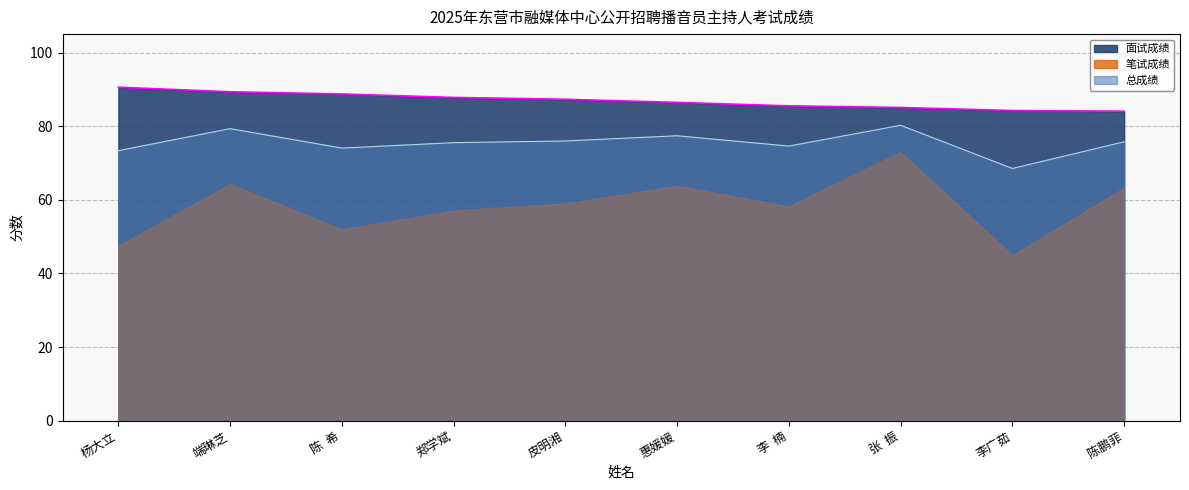

True or false: 总成绩 and 面试成绩 intersect in this chart.

False